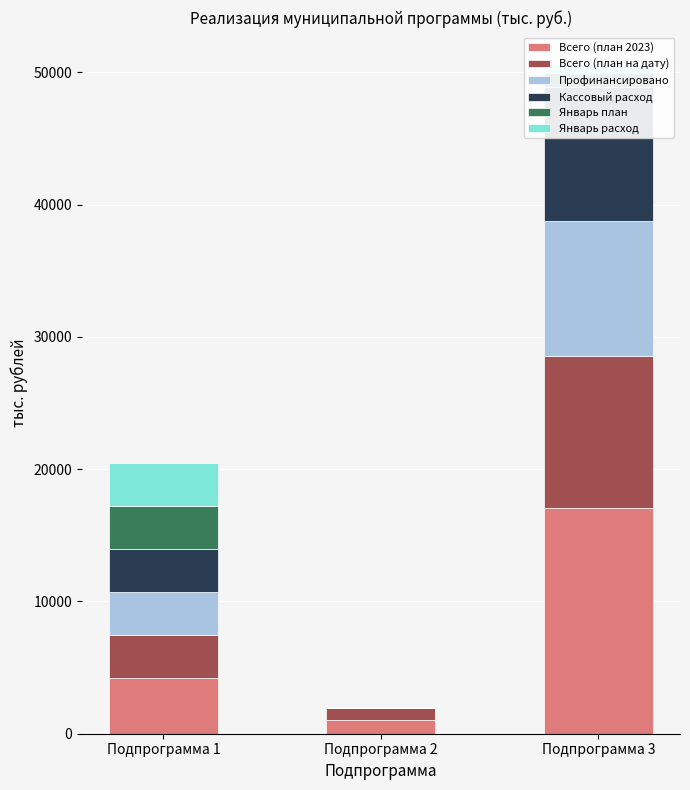

Count the number of categories in the chart.

3